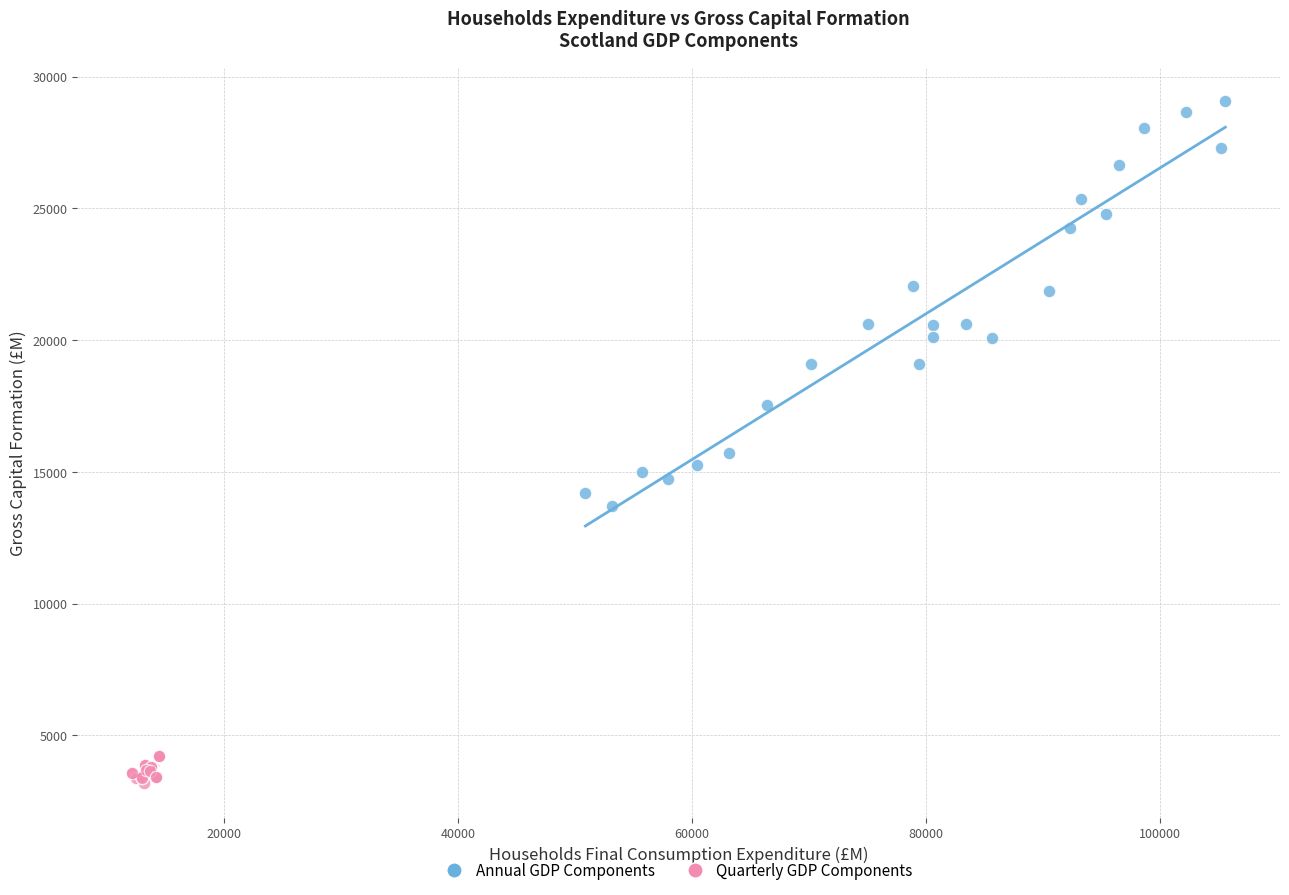

Which series contains the lowest Y value?

Quarterly GDP Components